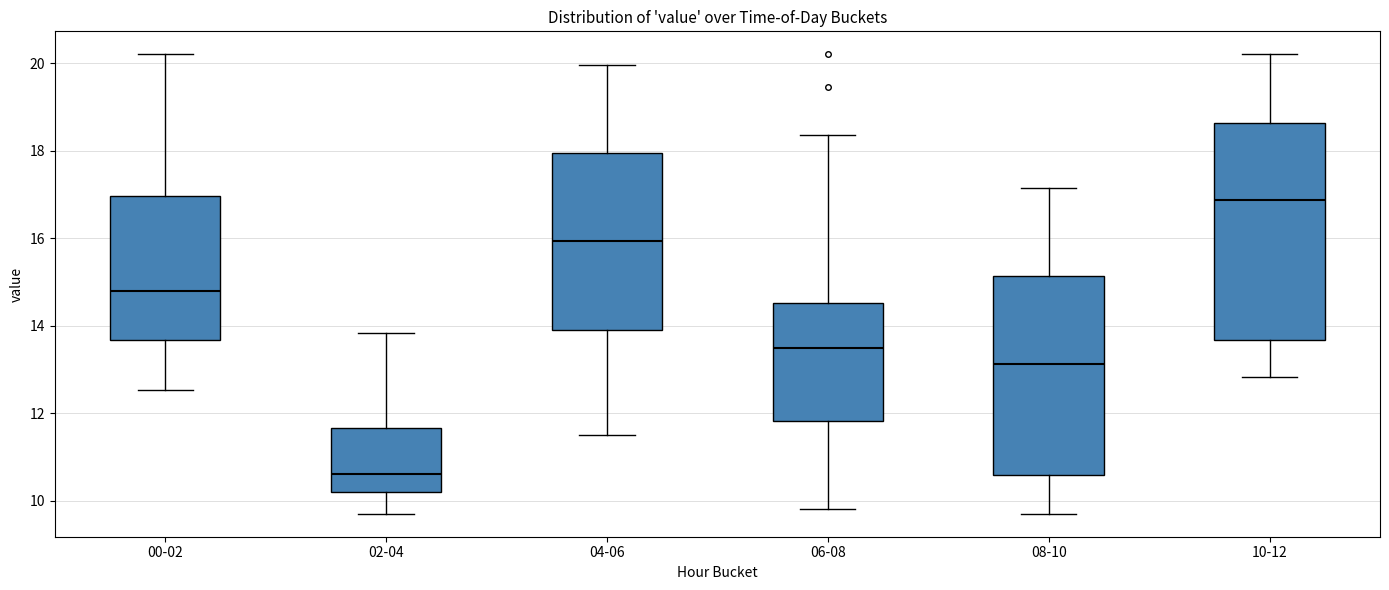

Where is the lower edge of the box for 08-10 on the y-axis? The values are not printed on the chart, so give them approximately, as read against the axis.

10.6